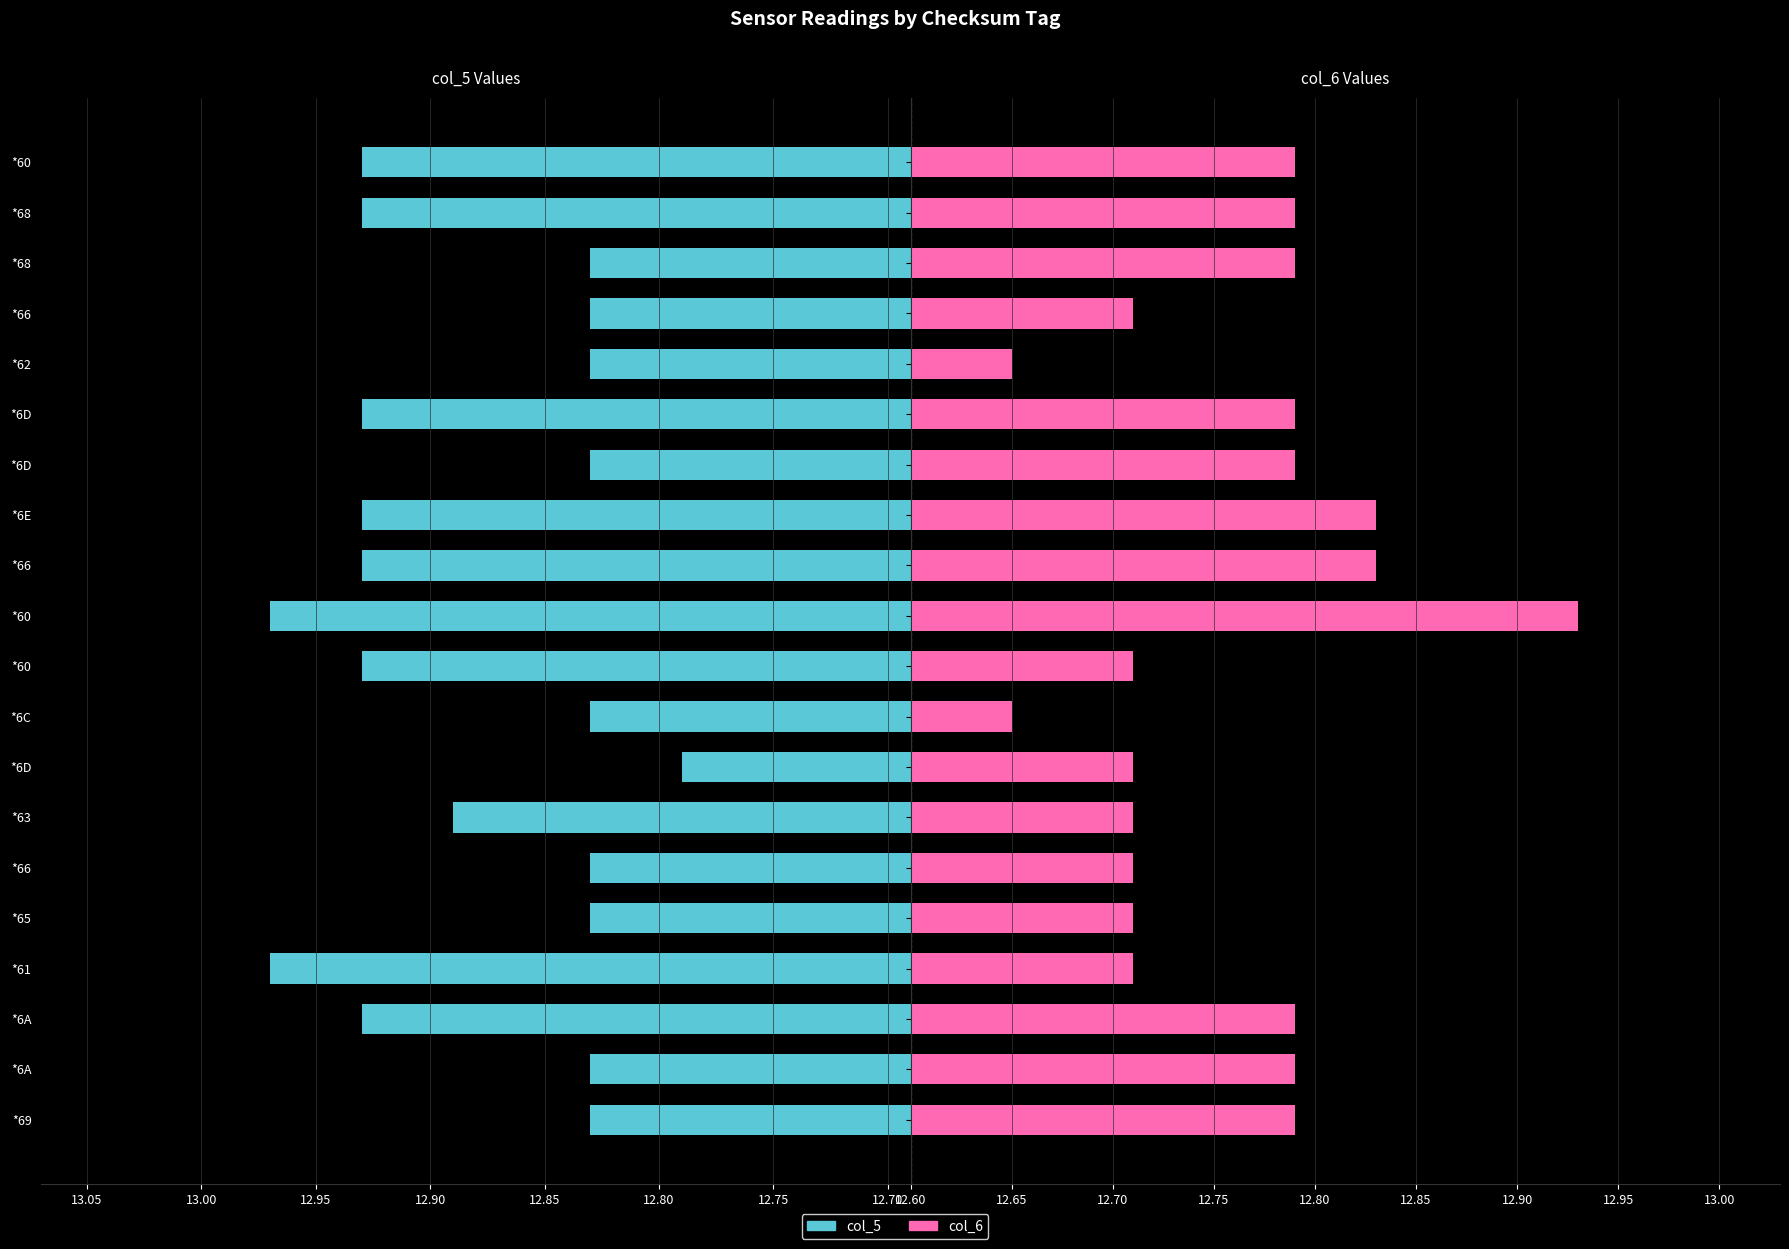

At which category is the sum across all series the highest?

*60